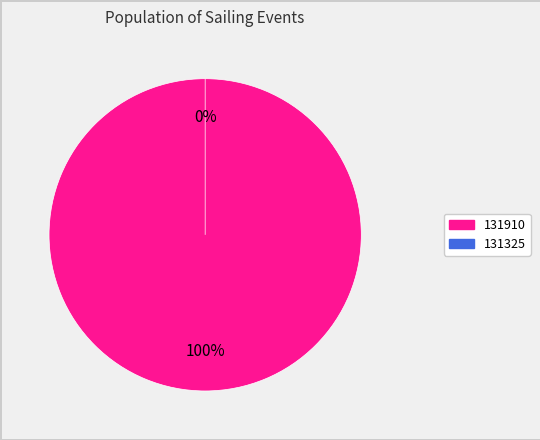

Does 131910 account for over 50% of the chart?

Yes